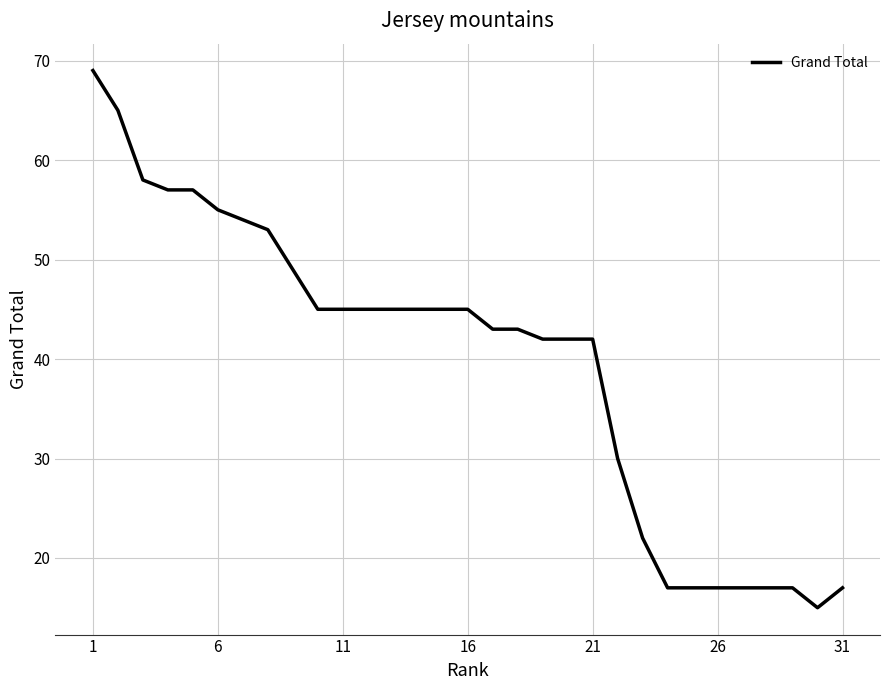

What is the maximum value shown in the chart?

69